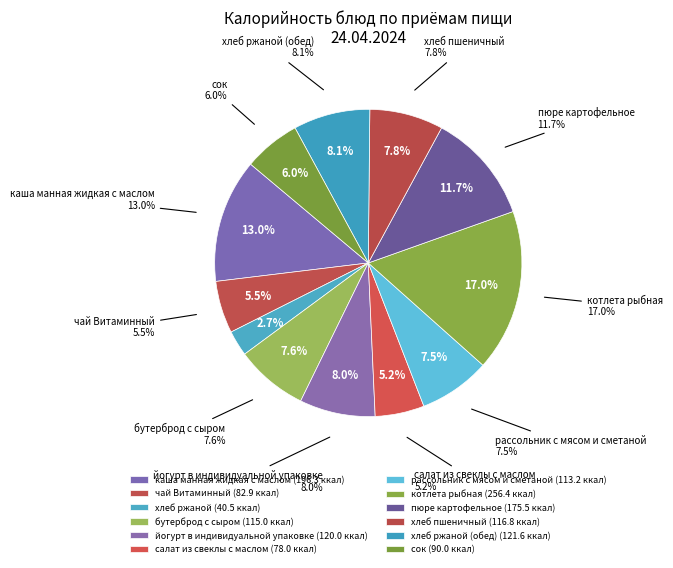

Do йогурт в индивидуальной упаковке and рассольник с мясом и сметаной together represent more than half of the pie?

No